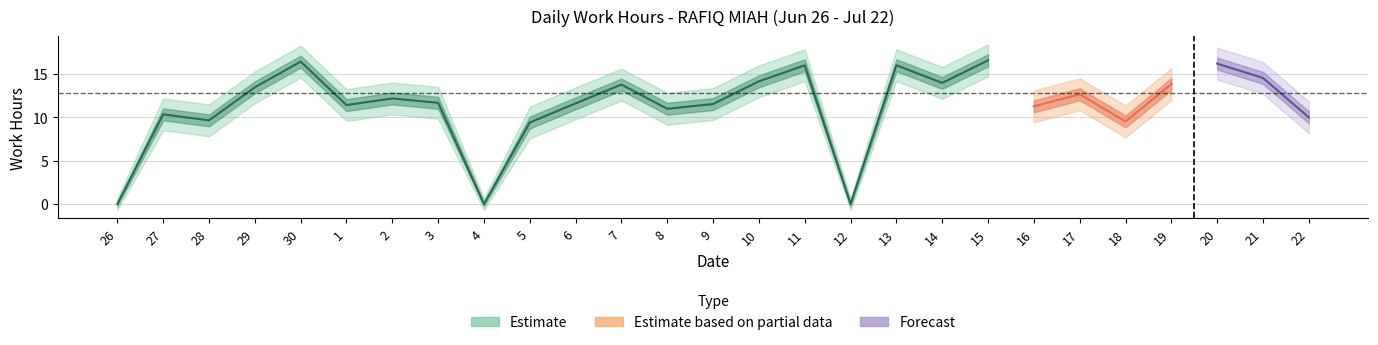

True or false: the data shows 16.4 at 30.

True